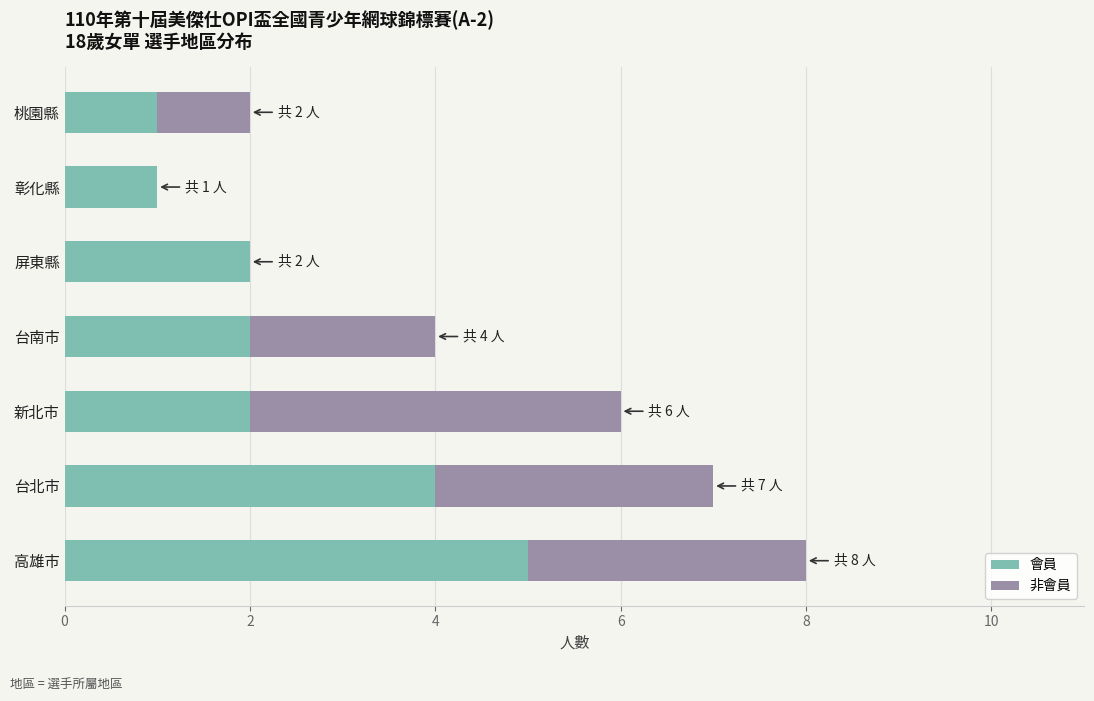

Count the number of categories in the chart.

7